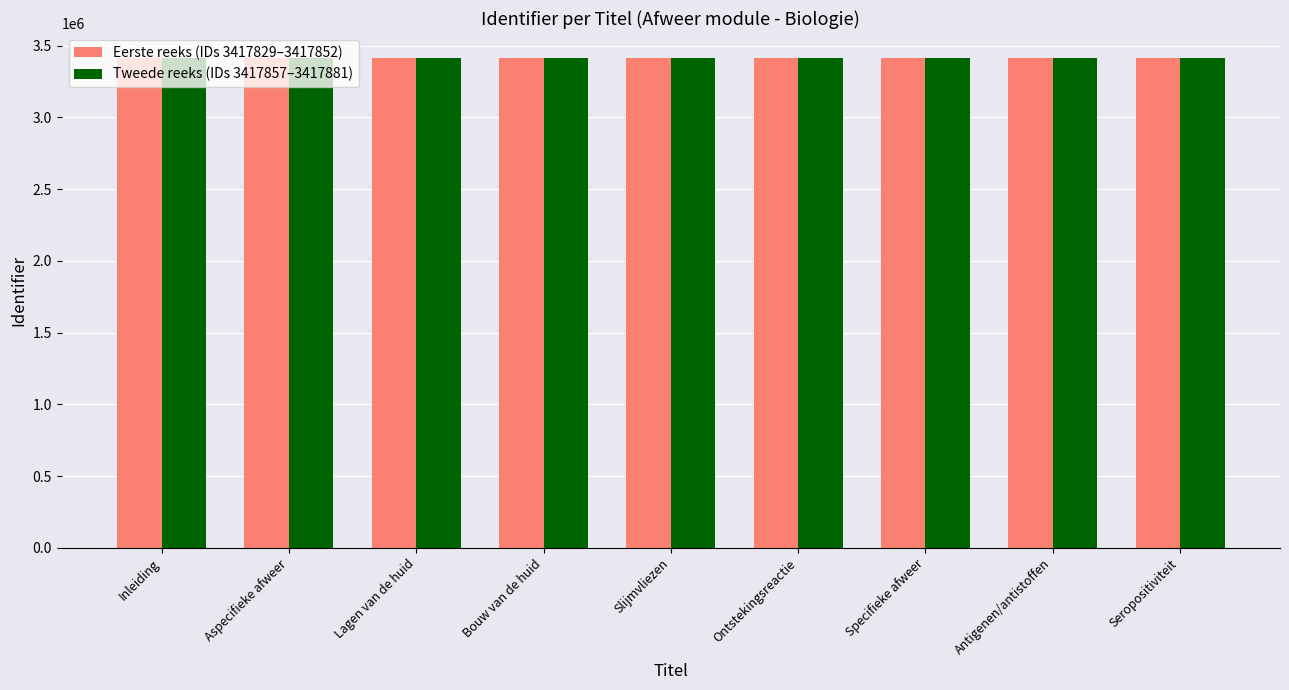

The value of Eerste reeks (IDs 3417829–3417852) at Antigenen/antistoffen is 3417850. True or false?

True